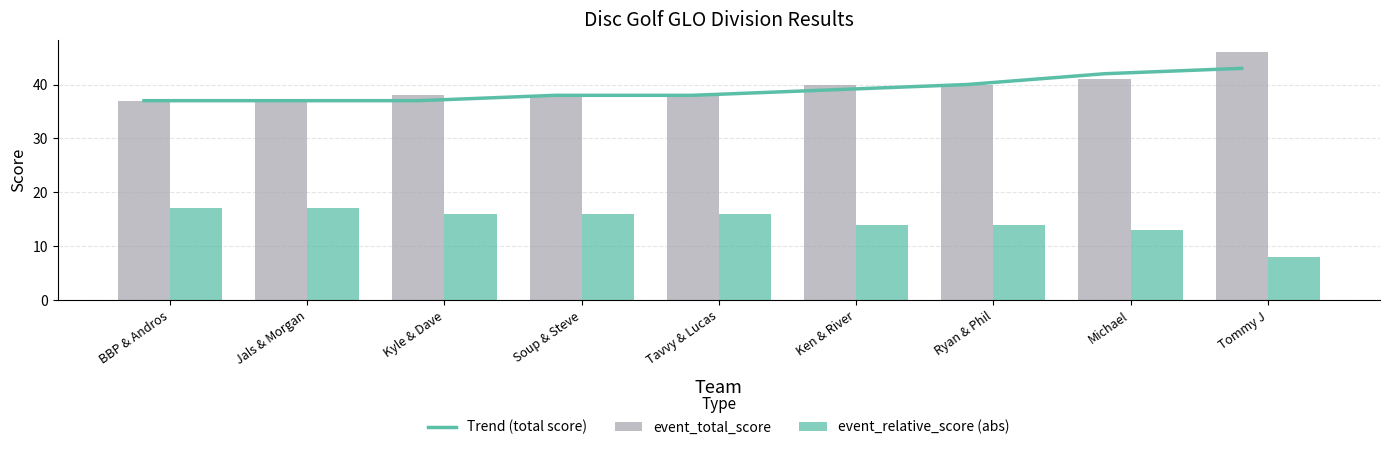

Count the event_total_score values in the range 38 to 40.

5